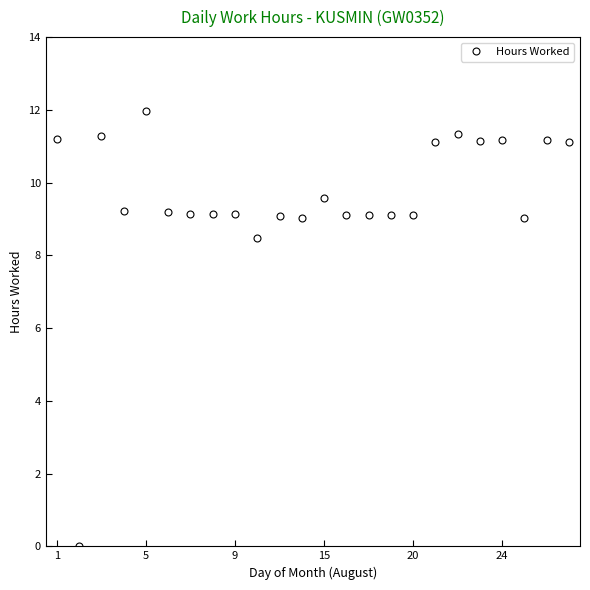

What is the difference between the maximum and minimum values?

12.0